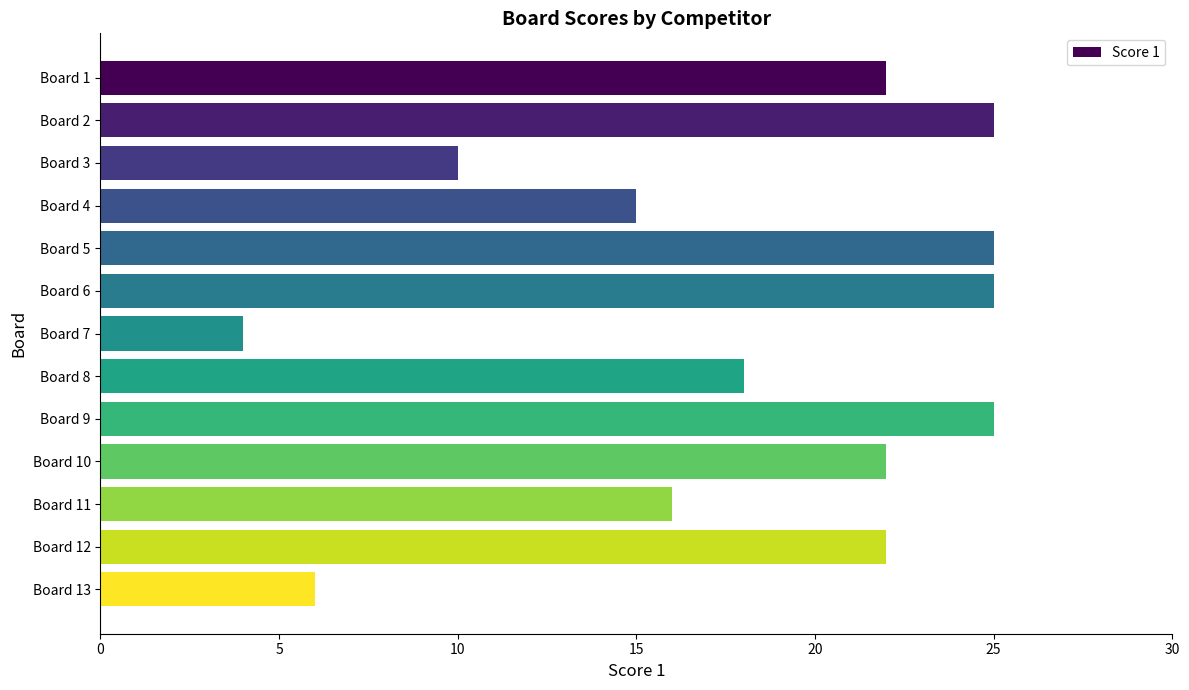

What is the greatest value displayed?

25